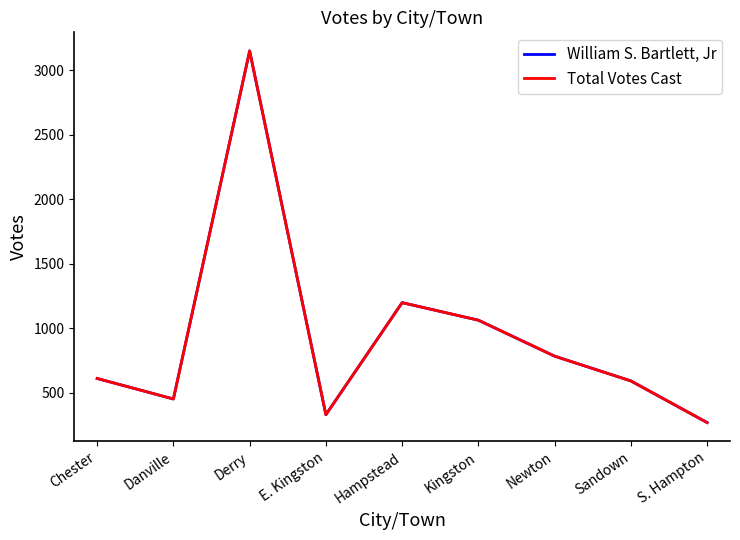

How many interior local peaks does the William S. Bartlett, Jr series have?

2